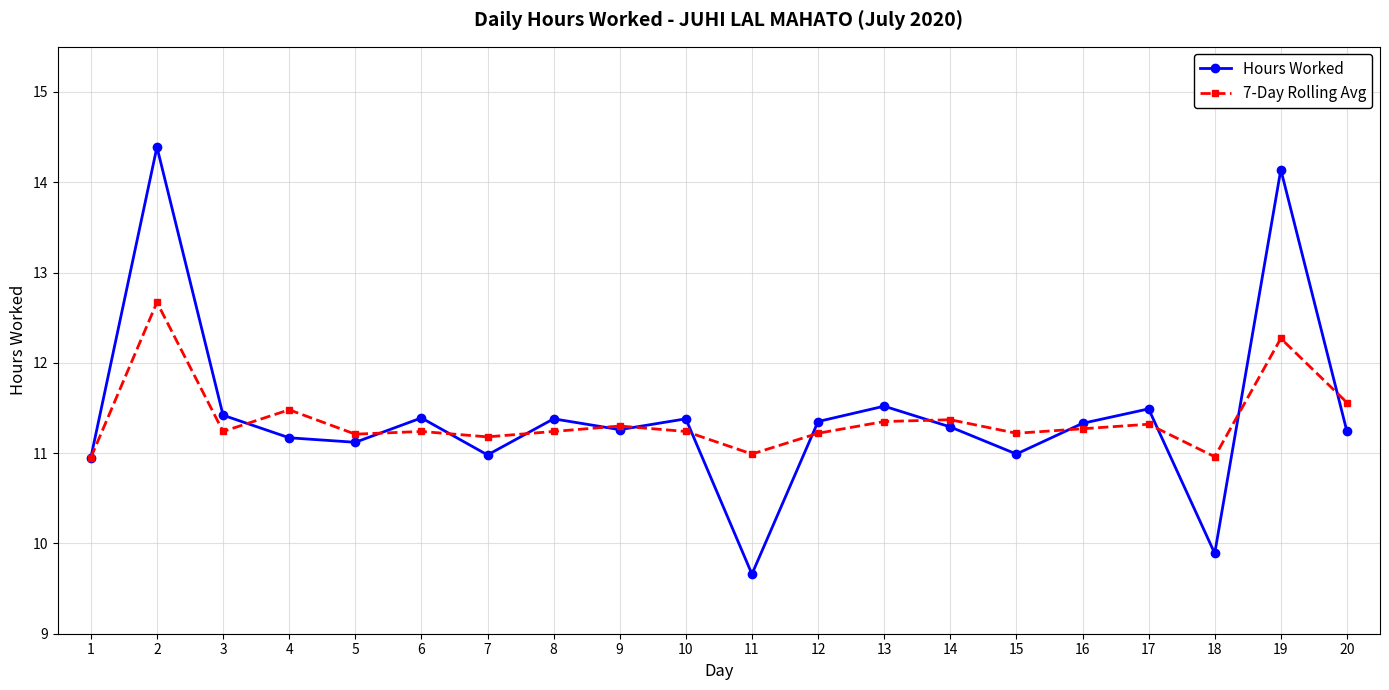

Which series has the largest total across all categories?

Hours Worked